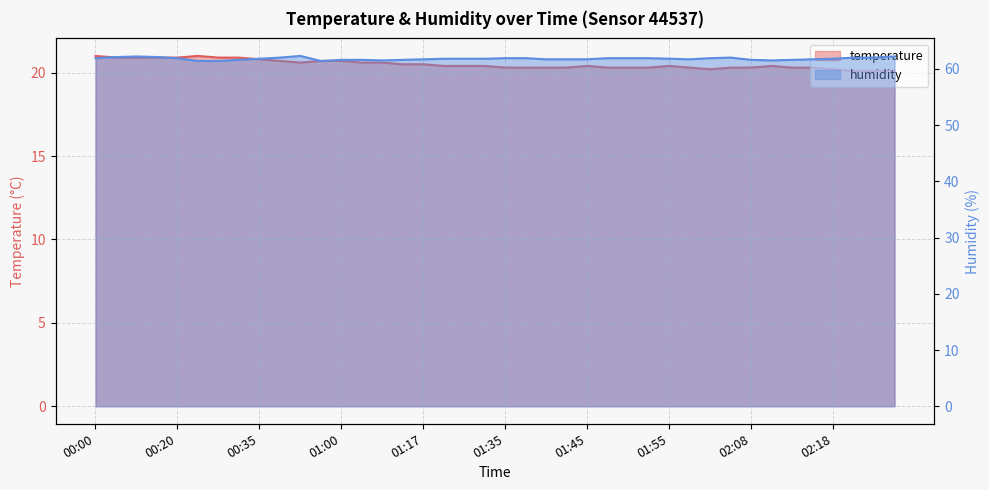

What is the total value across all series at 00:03?

83.0